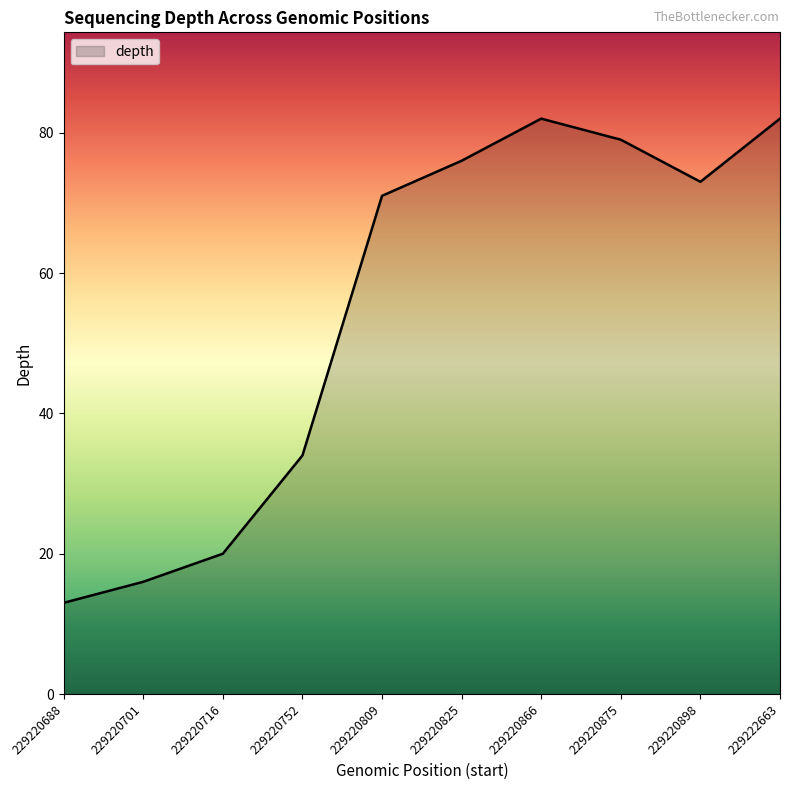

Reading right to left, transcribe all the data shown in this chart.

82	73	79	82	76	71	34	20	16	13